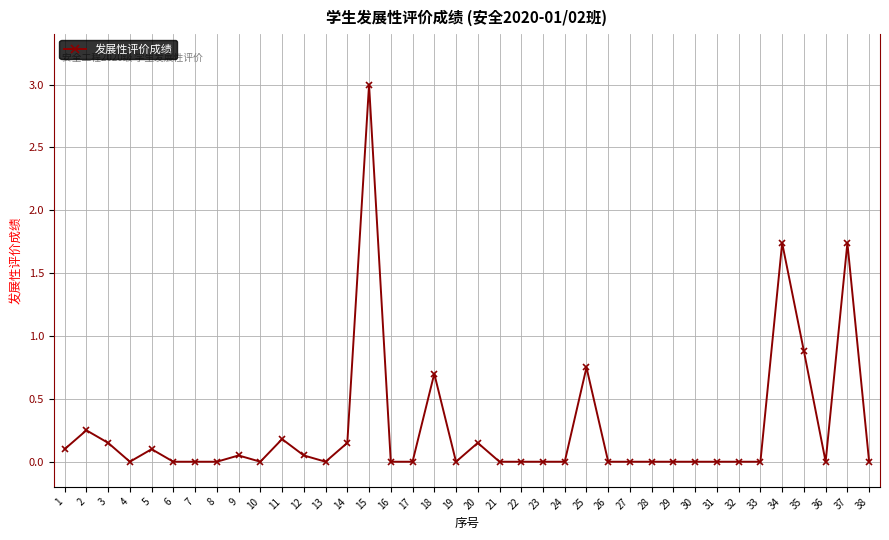

What is the sum of the values at 22 and 15?

3.0